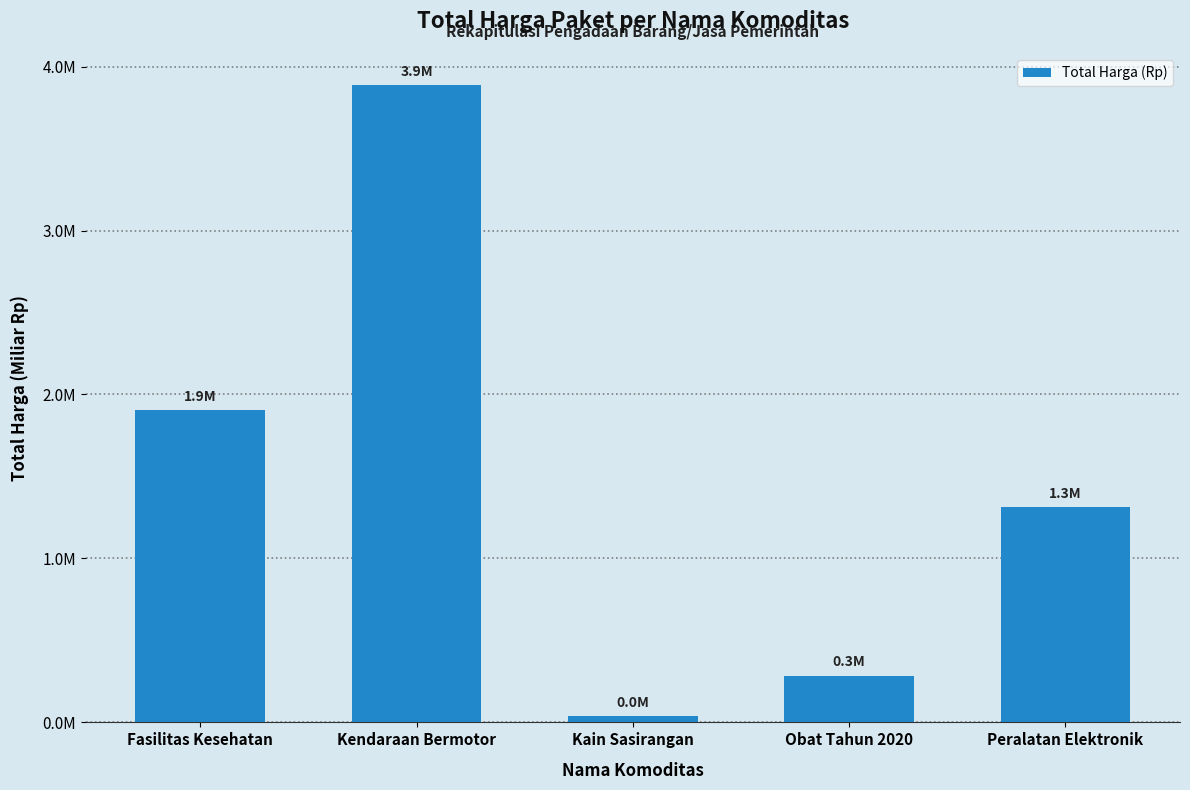

True or false: the data shows 1903467940 at Fasilitas Kesehatan.

True